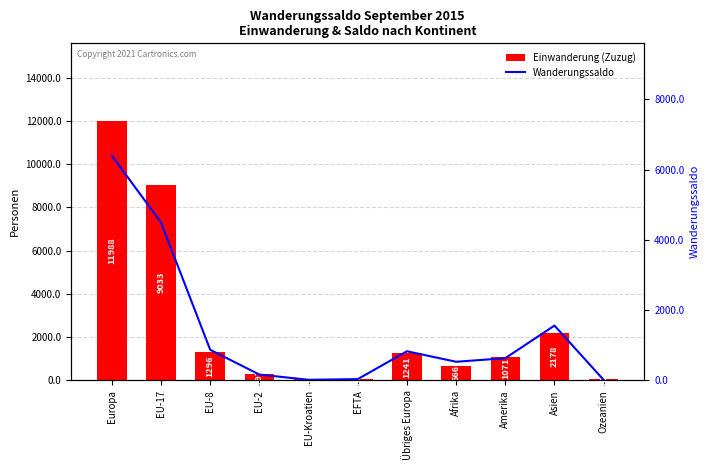

What is the greatest value displayed?

11988